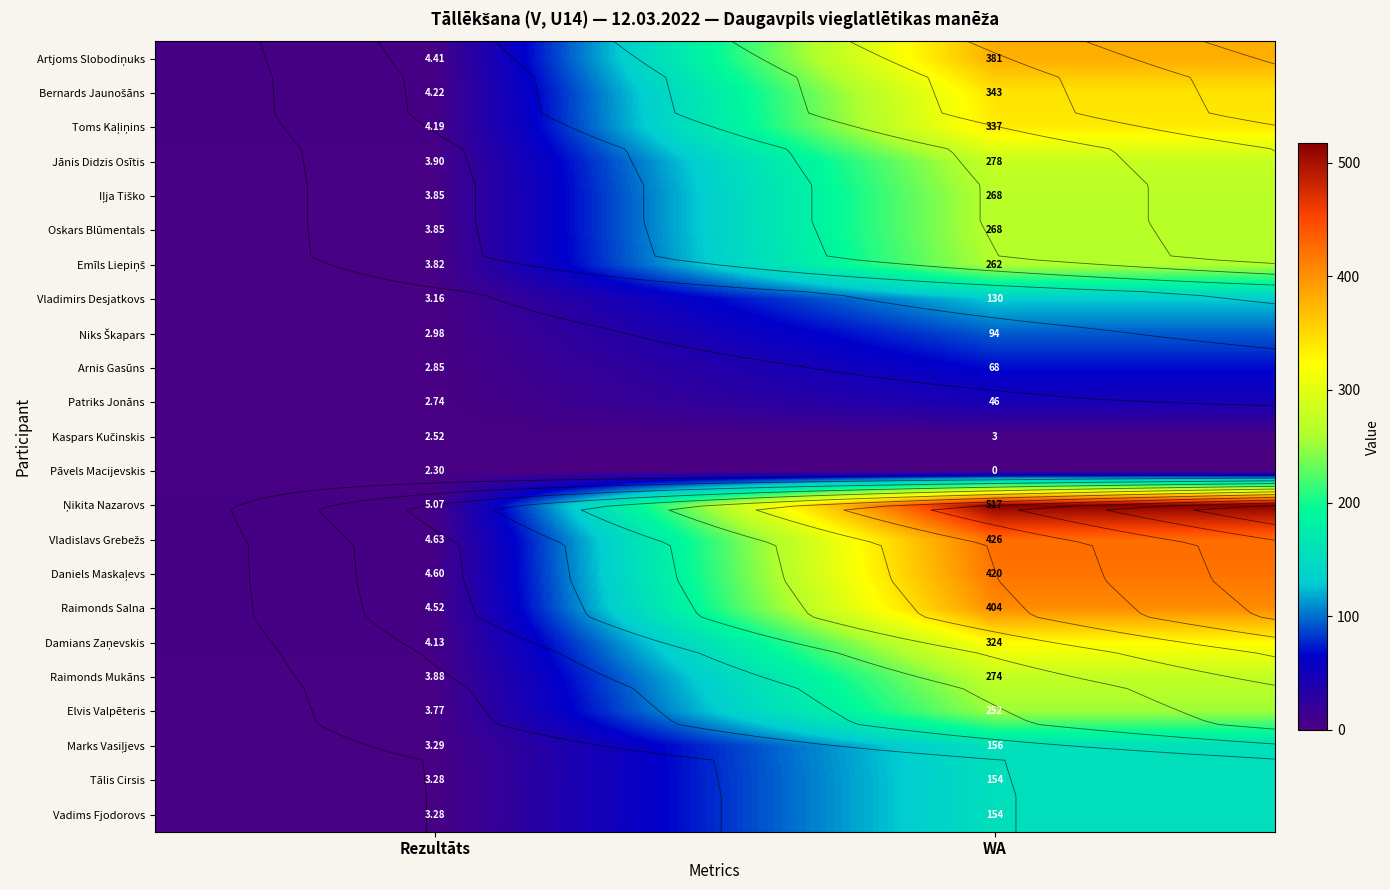

Which series changed the most between Rezultāts and WA?

Ņikita Nazarovs